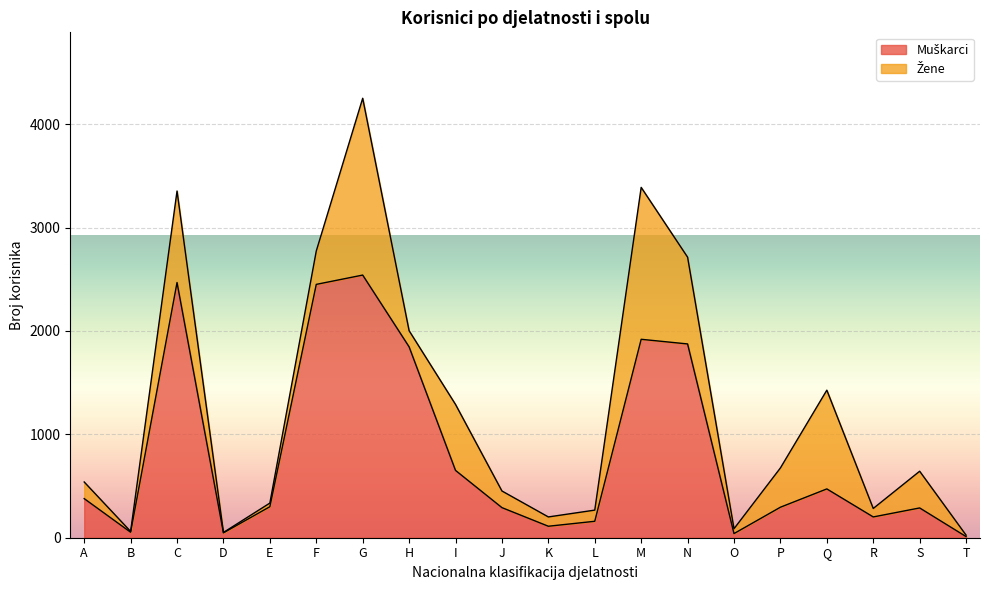

At which label is the value closest to 1275?

H